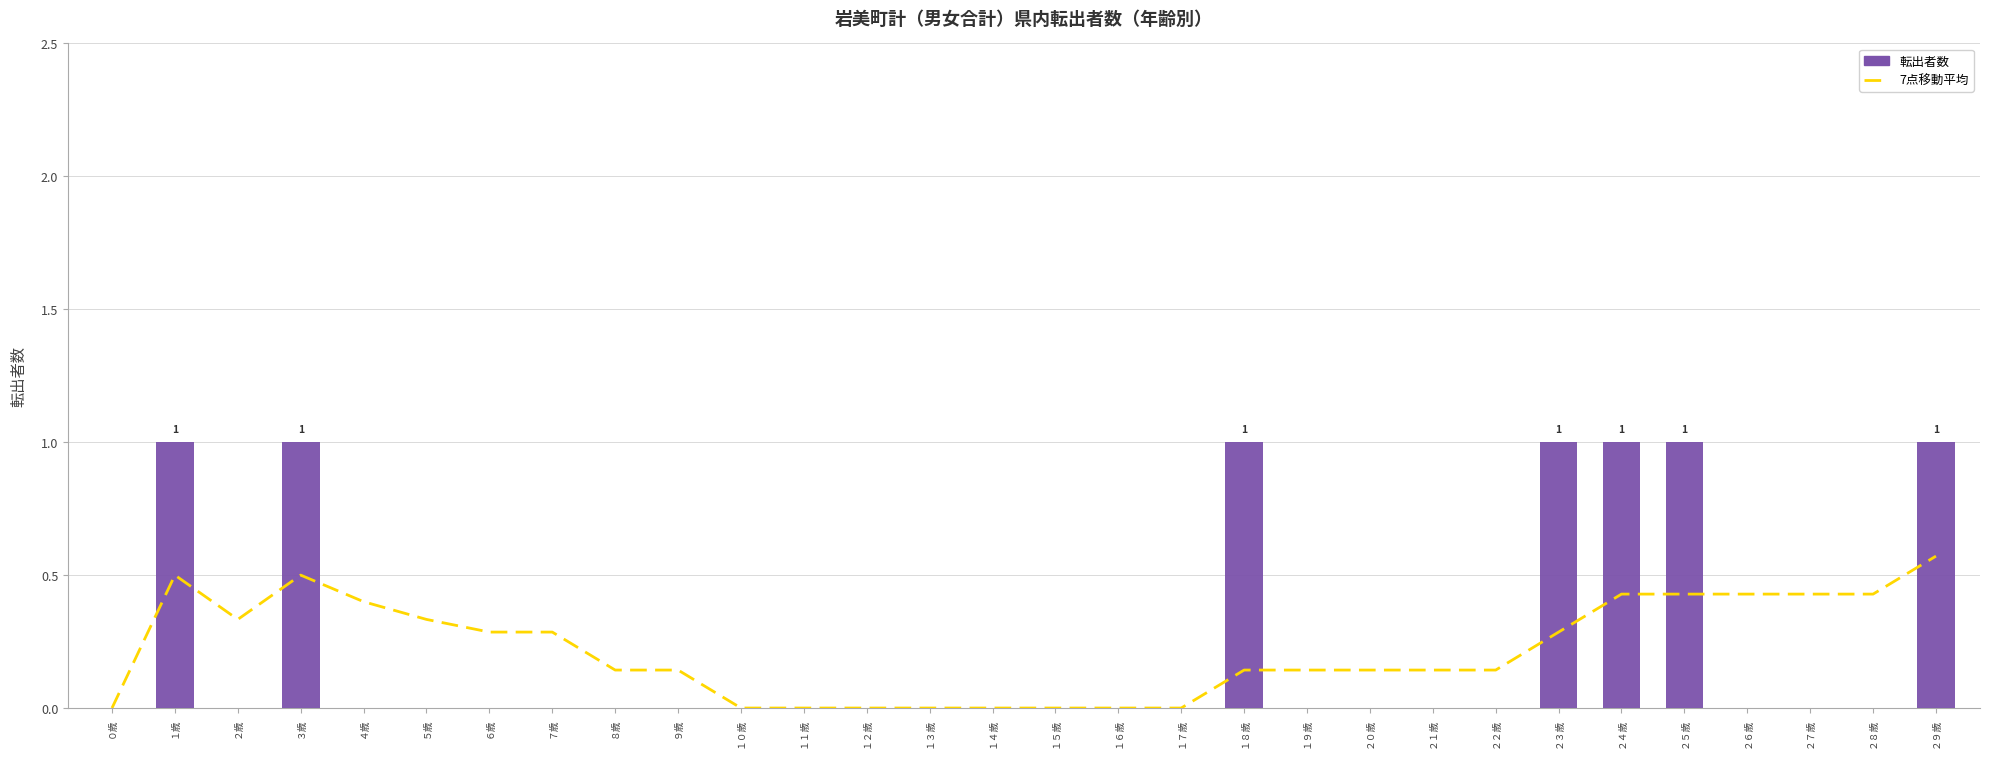

Reading left to right, transcribe all the data shown in this chart.

7点移動平均: 0.0	0.5	0.3	0.5	0.4	0.3	0.3	0.3	0.1	0.1	0.0	0.0	0.0	0.0	0.0	0.0	0.0	0.0	0.1	0.1	0.1	0.1	0.1	0.3	0.4	0.4	0.4	0.4	0.4	0.6
転出者数: 0.0	1.0	0.0	1.0	0.0	0.0	0.0	0.0	0.0	0.0	0.0	0.0	0.0	0.0	0.0	0.0	0.0	0.0	1.0	0.0	0.0	0.0	0.0	1.0	1.0	1.0	0.0	0.0	0.0	1.0